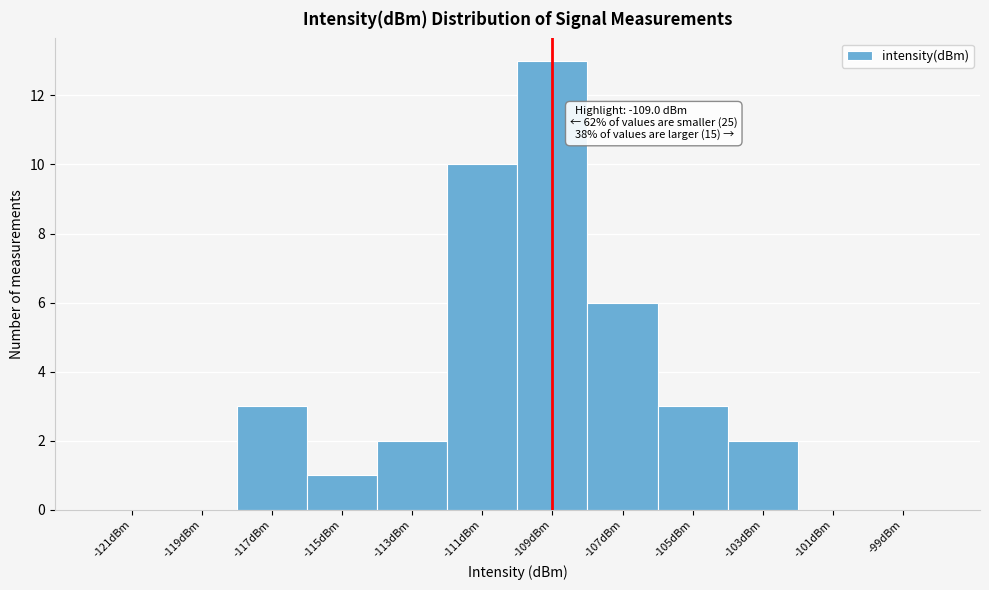

Over which range of the x-axis is the bar tallest?

-110 to -108